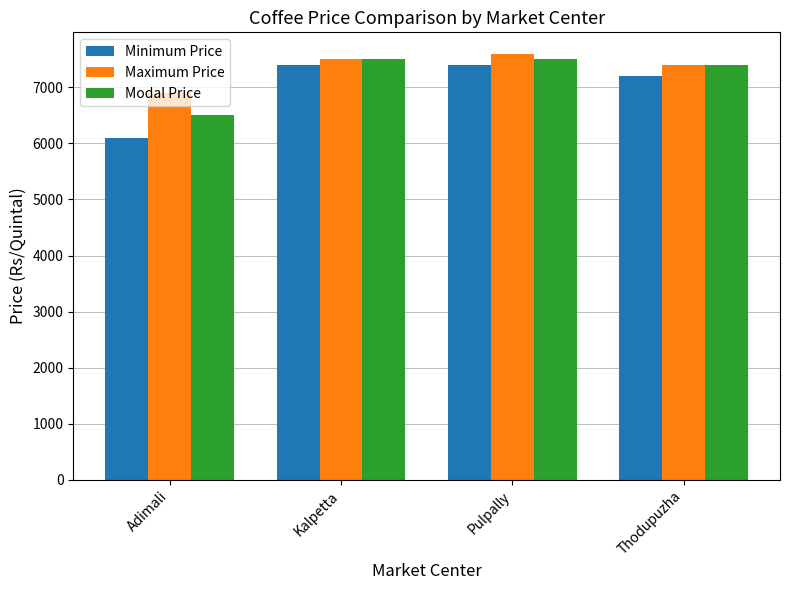

Count the Minimum Price values in the range 7200 to 7400.

3